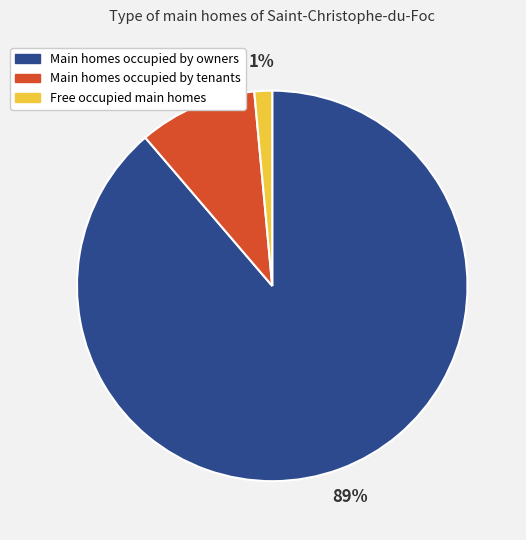

Do Main homes occupied by owners and Main homes occupied by tenants together represent more than half of the pie?

Yes